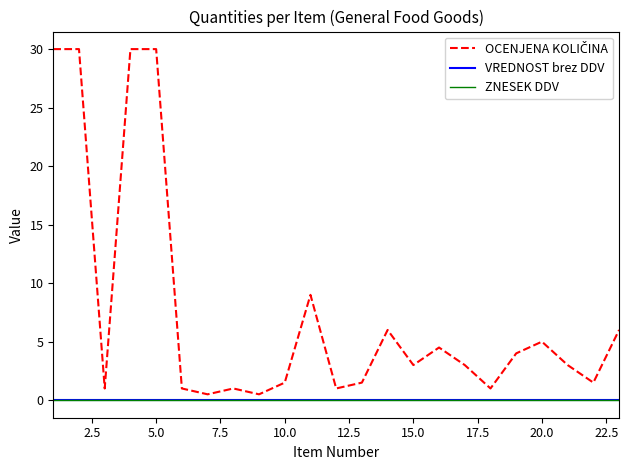

Does the chart display data point markers on the line(s)?

No